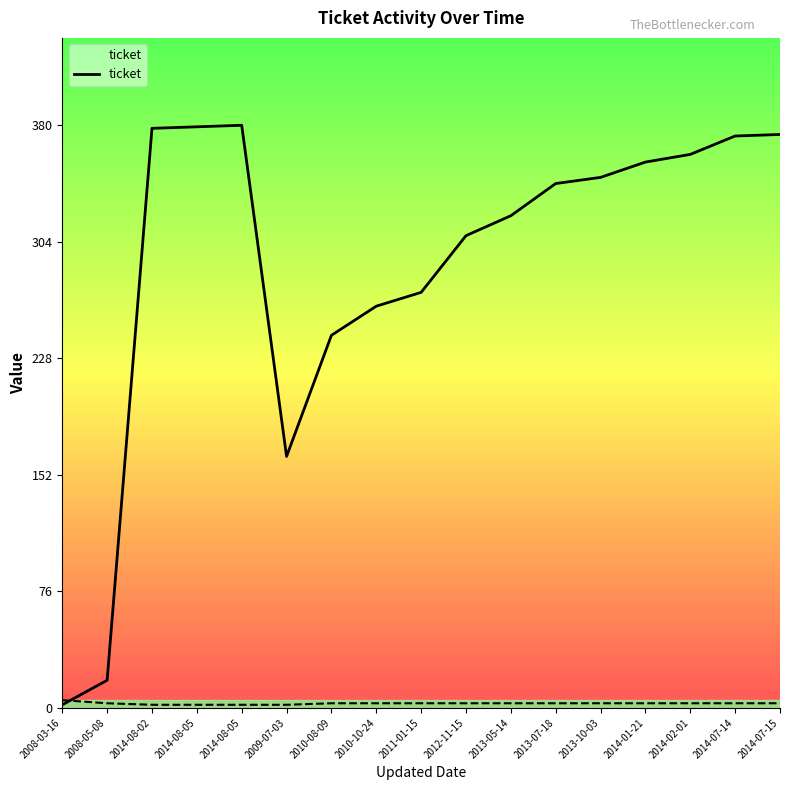

What is the change in value from 2010-08-09 to 2014-02-01?

+118